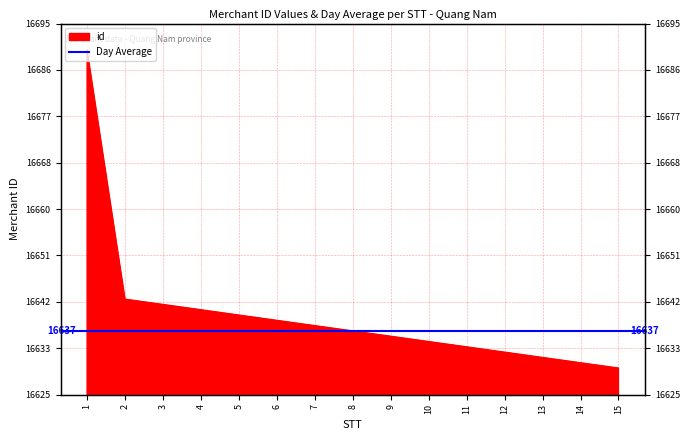

What is the difference between the second highest and second lowest values?

12